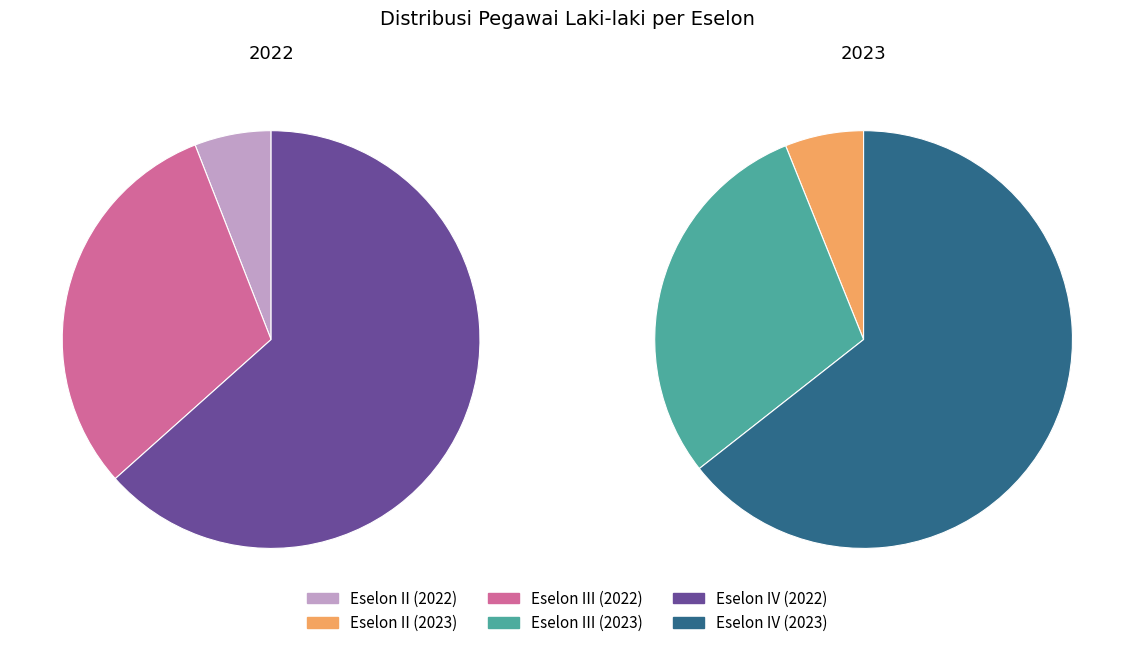

To the nearest percent, what percentage of the pie is Eselon II?

6%